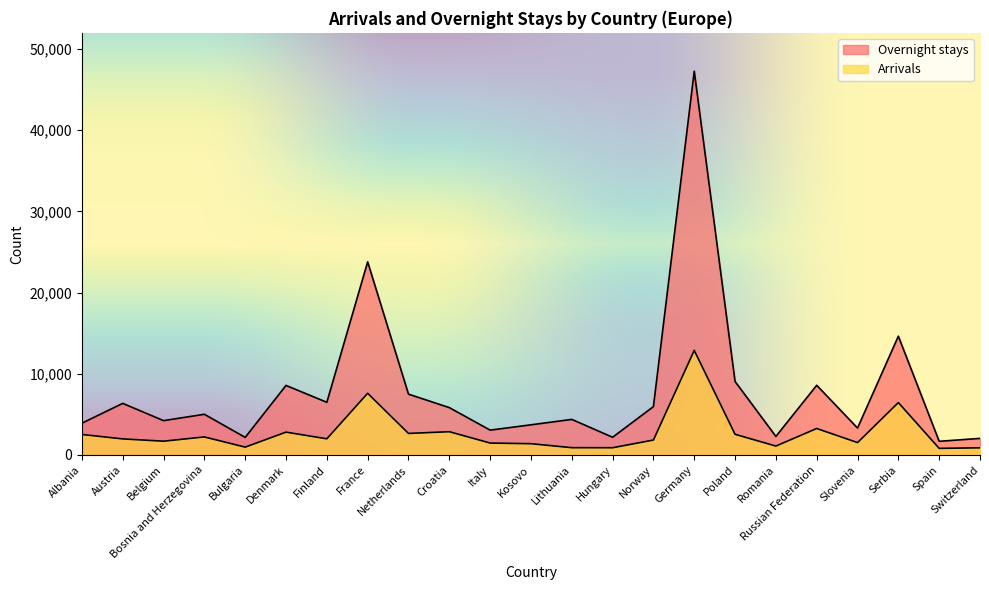

What is the minimum value shown in the chart?

818